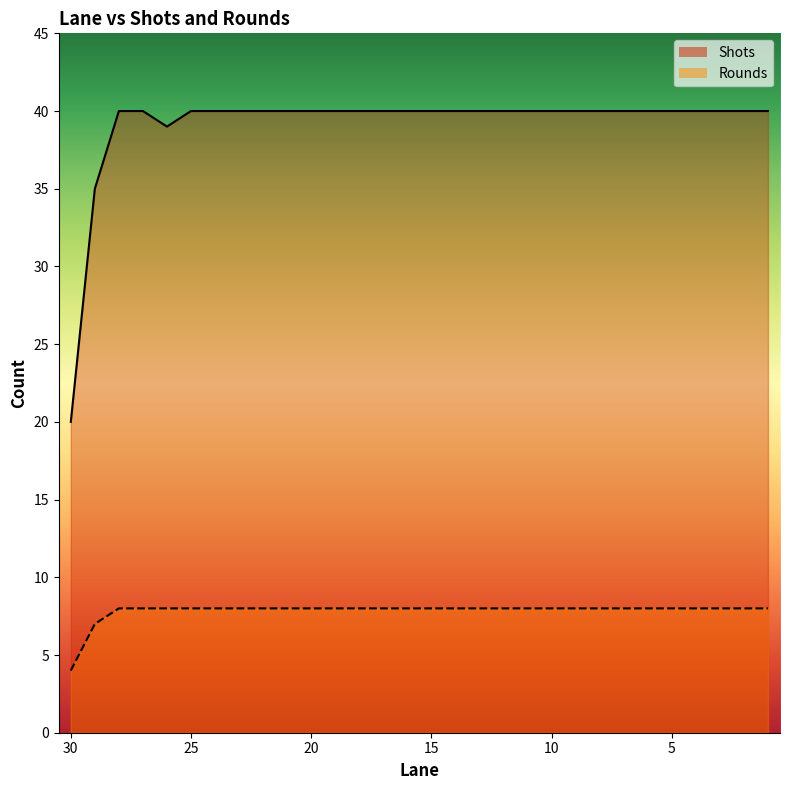

Reading right to left, list all the values displayed in this chart.

Shots: 1=40	2=40	3=40	4=40	5=40	6=40	7=40	8=40	9=40	10=40	11=40	12=40	13=40	14=40	15=40	16=40	17=40	18=40	19=40	20=40	21=40	22=40	23=40	24=40	25=40	26=39	27=40	28=40	29=35	30=20
Rounds: 1=8	2=8	3=8	4=8	5=8	6=8	7=8	8=8	9=8	10=8	11=8	12=8	13=8	14=8	15=8	16=8	17=8	18=8	19=8	20=8	21=8	22=8	23=8	24=8	25=8	26=8	27=8	28=8	29=7	30=4